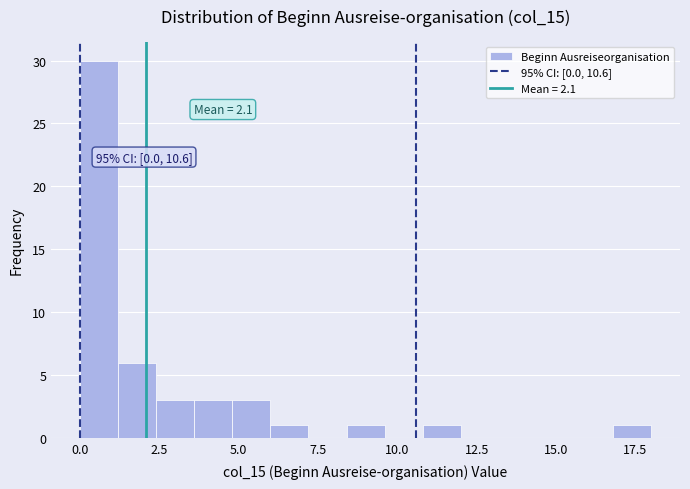

Around what value on the x-axis is the tallest bar? Give the approximate position of its centre, as read against the axis.

0.5